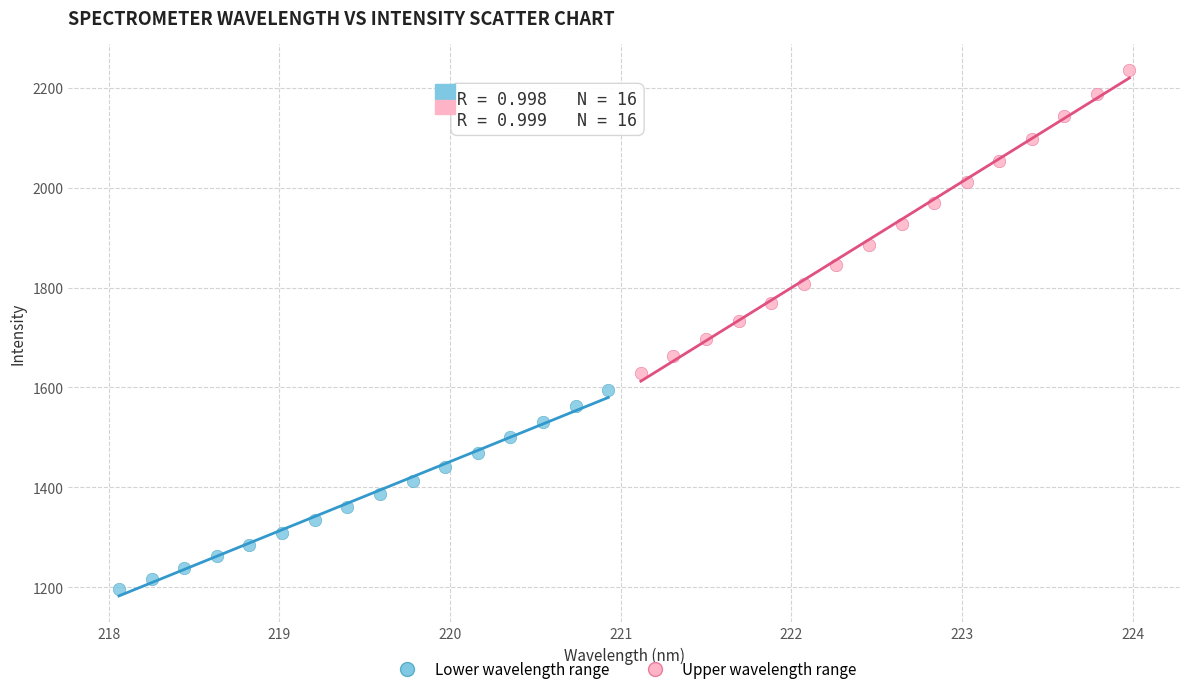

Which series reaches the maximum Y coordinate?

Upper wavelength range